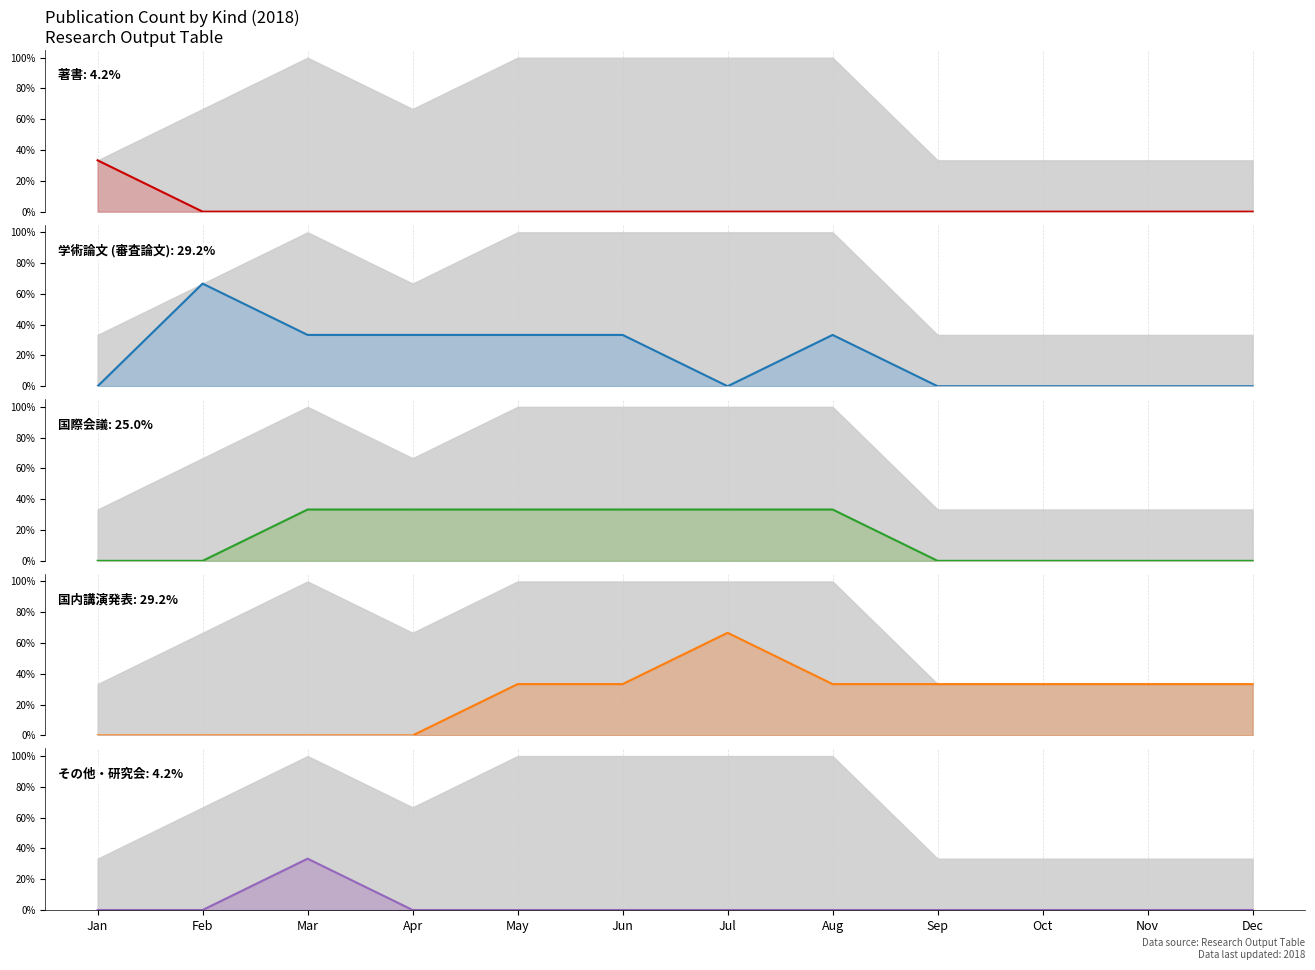

Between Oct and Dec, which series saw the biggest shift?

著書